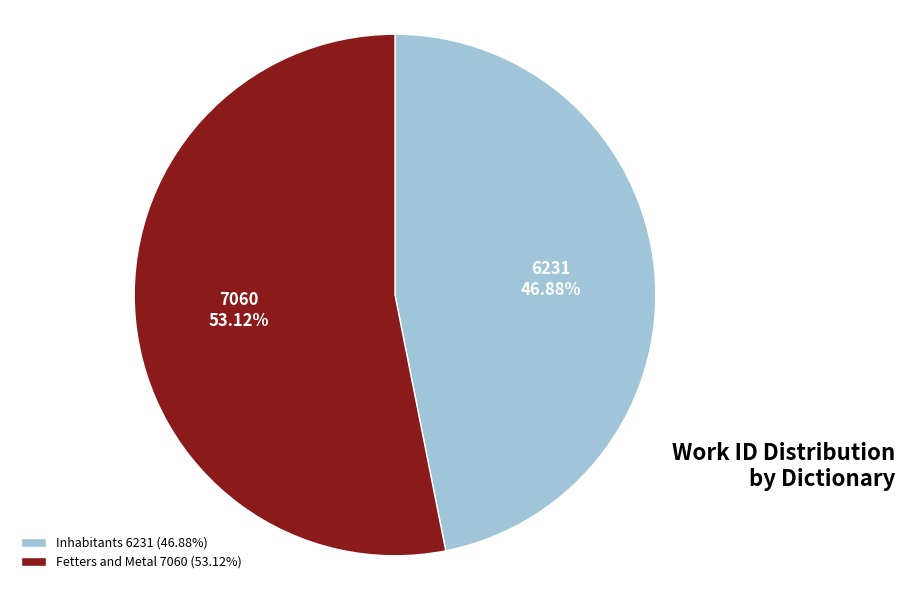

To the nearest percent, what is the difference between the Fetters and Metal and Inhabitants slice percentages?

6%